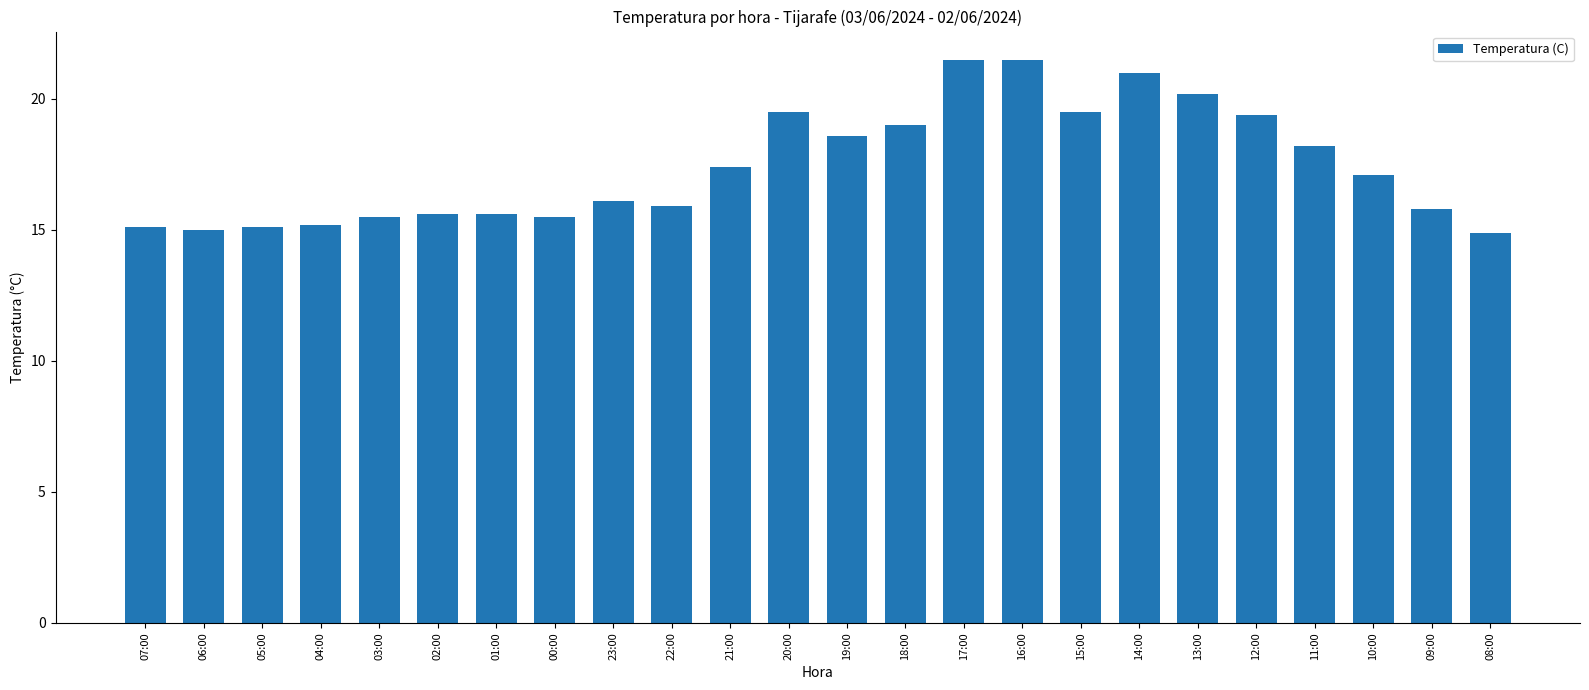

Reading left to right, extract all data points from this chart.

15.1	15.0	15.1	15.2	15.5	15.6	15.6	15.5	16.1	15.9	17.4	19.5	18.6	19.0	21.5	21.5	19.5	21.0	20.2	19.4	18.2	17.1	15.8	14.9